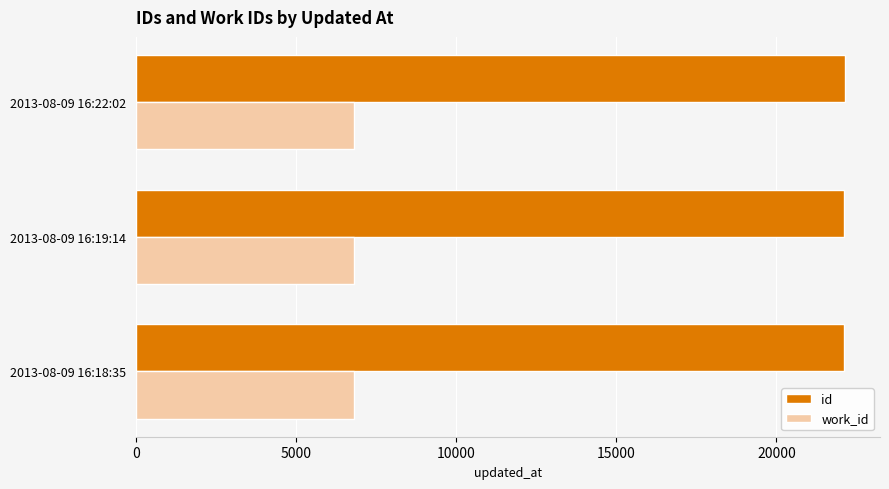

What are all the series names shown in the legend?

id, work_id